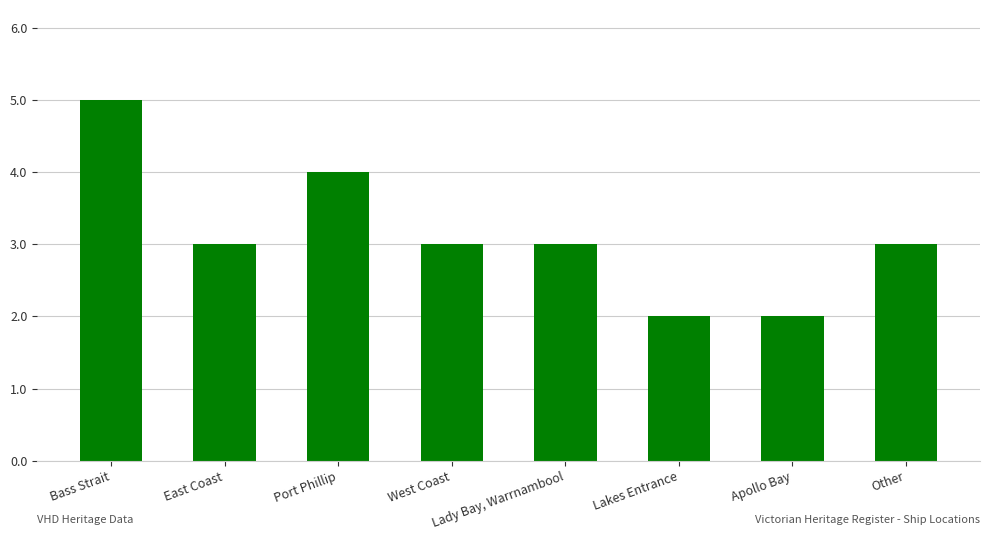

What is the average value?

3